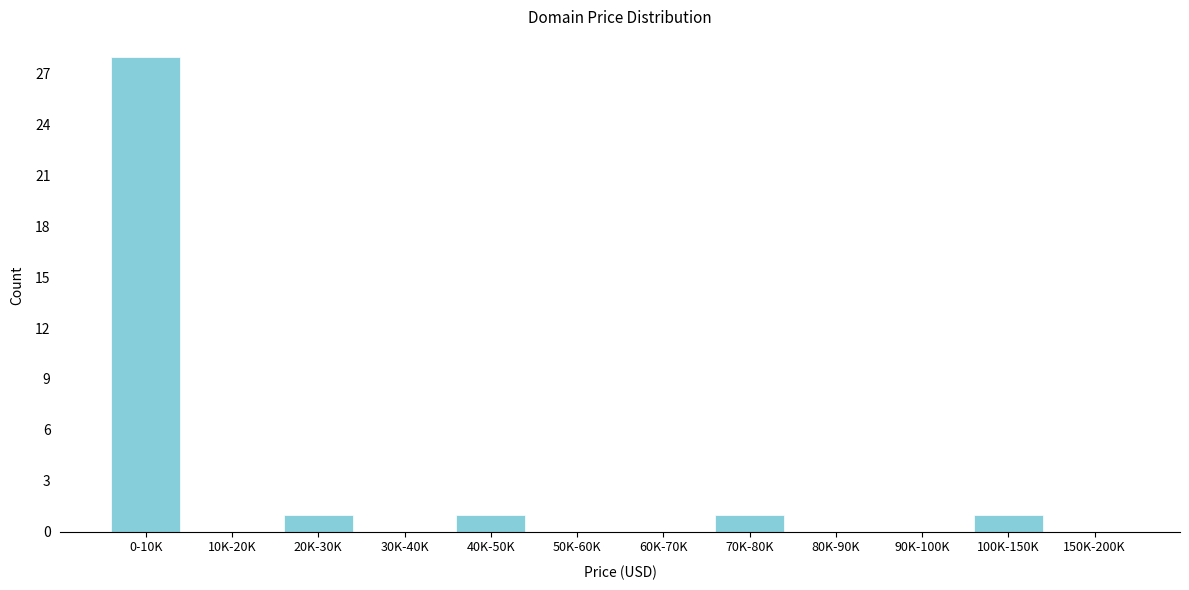

Reading right to left, extract all data points from this chart.

150K-200K=0	100K-150K=1	90K-100K=0	80K-90K=0	70K-80K=1	60K-70K=0	50K-60K=0	40K-50K=1	30K-40K=0	20K-30K=1	10K-20K=0	0-10K=28